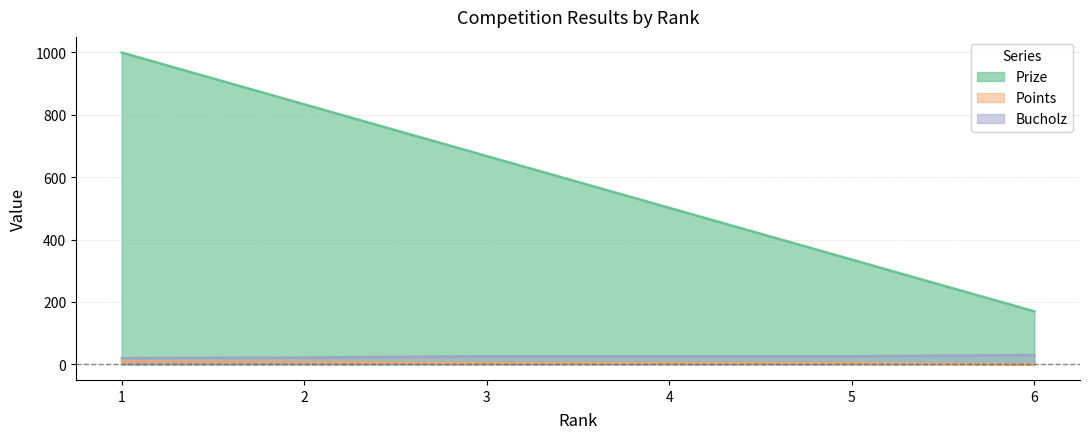

True or false: Points and Prize cross at least once.

False